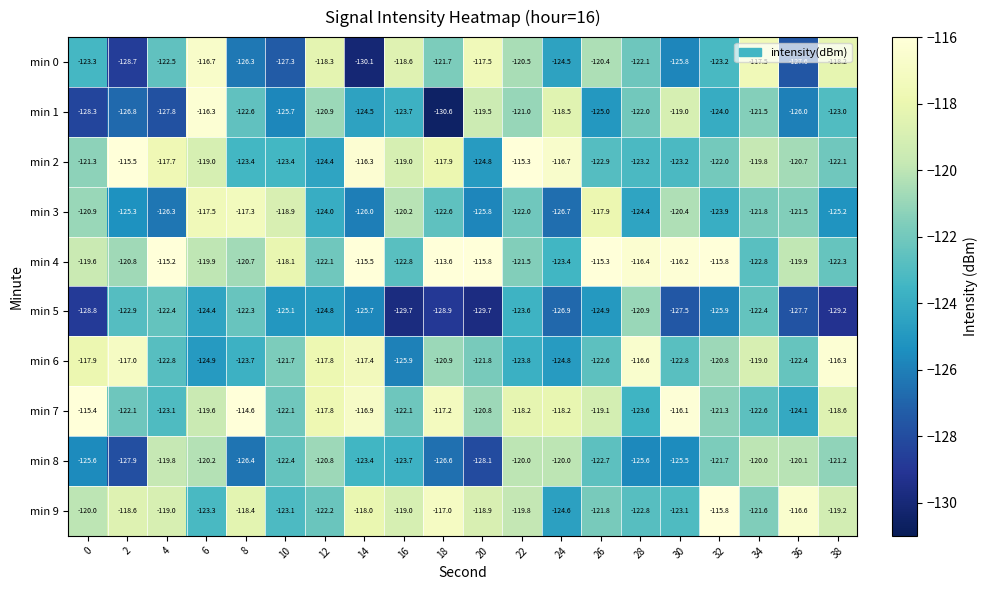

At which category is the sum across all series the highest?

6